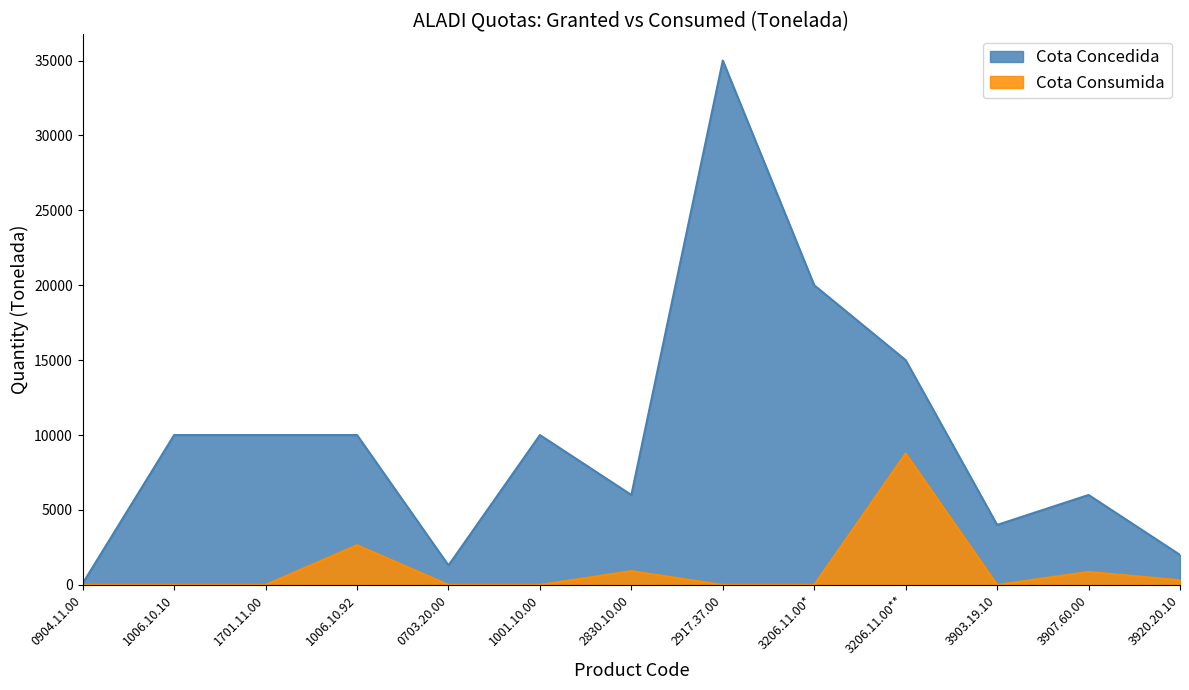

Between 1701.11.00 and 2917.37.00, which series saw the biggest shift?

Cota Concedida